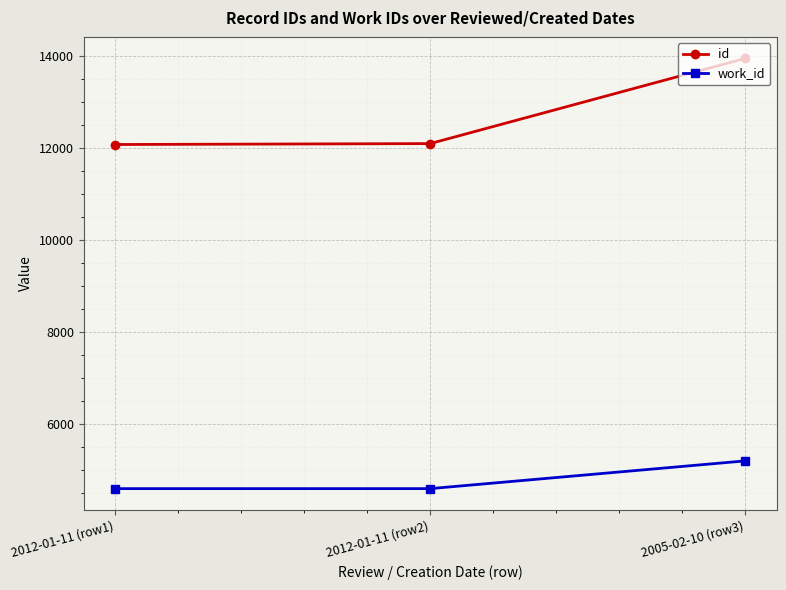

Which series has the largest range (max minus min)?

id